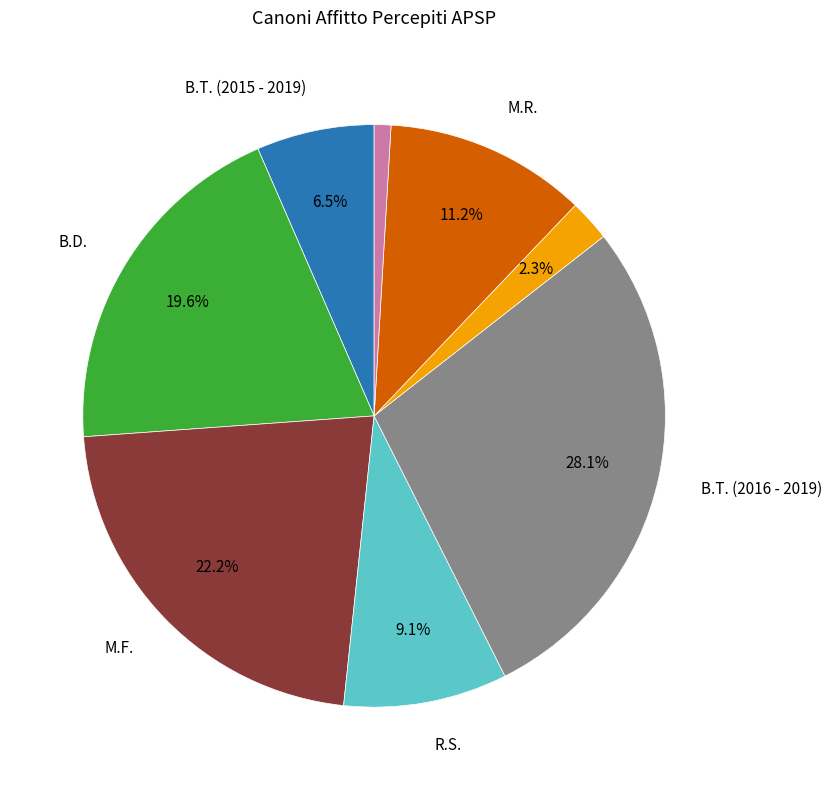

To the nearest percent, what is the difference between the largest and smallest slice percentages?

27%